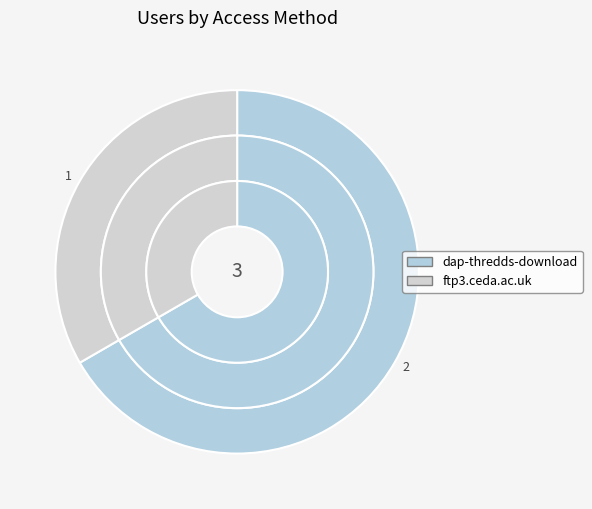

To the nearest percent, what is the difference between the largest and smallest slice percentages?

33%